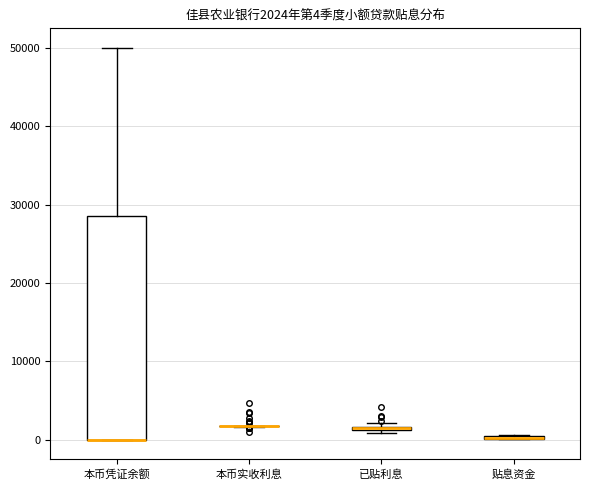

Which box is the tallest, from its lower edge to its upper edge?

本币凭证余额